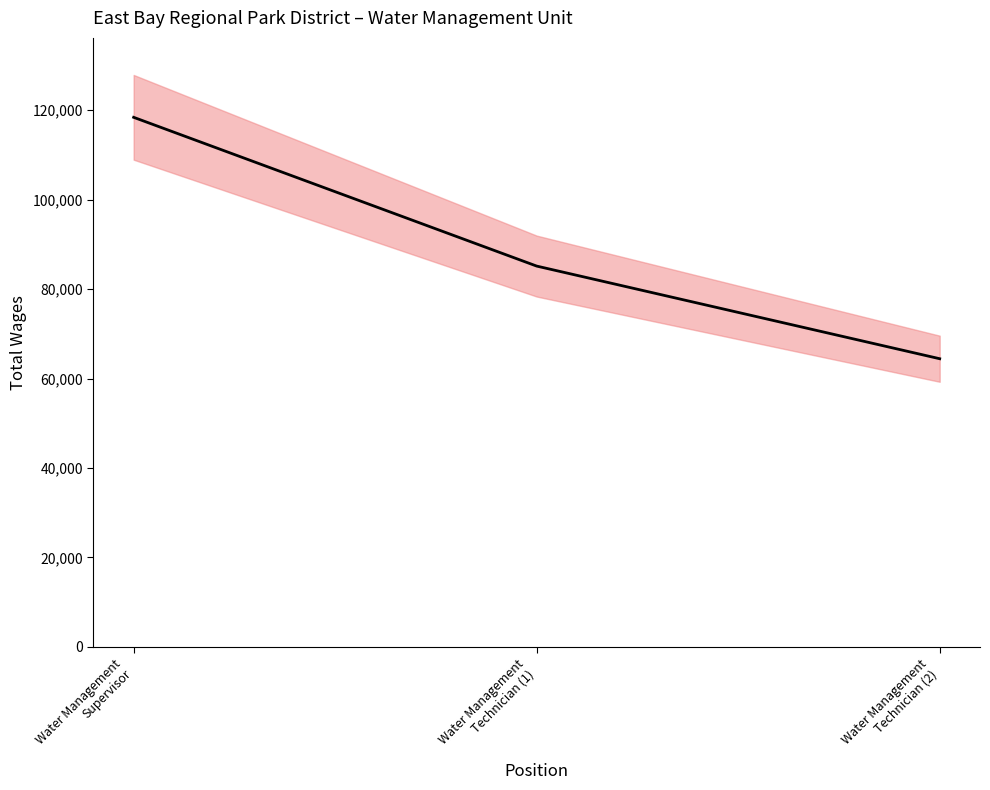

Is it true that the value at Water Management
Supervisor is 206897?

False